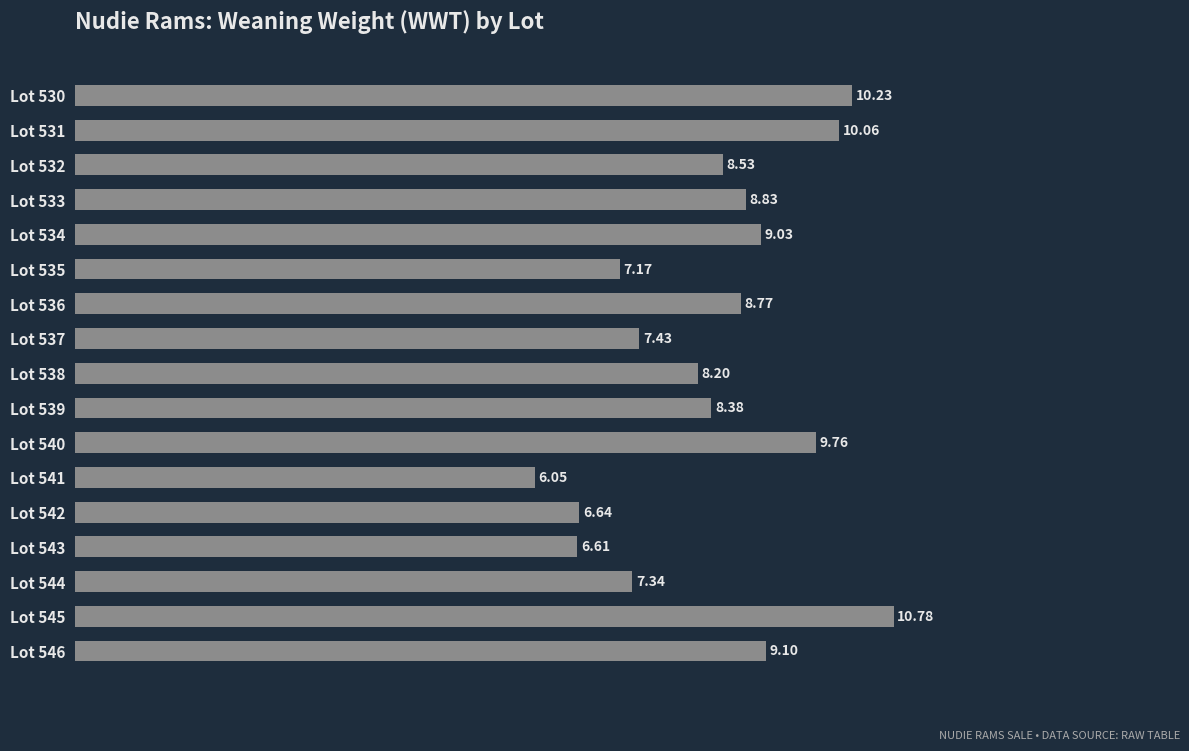

What is the difference between the second highest and minimum values?

4.2